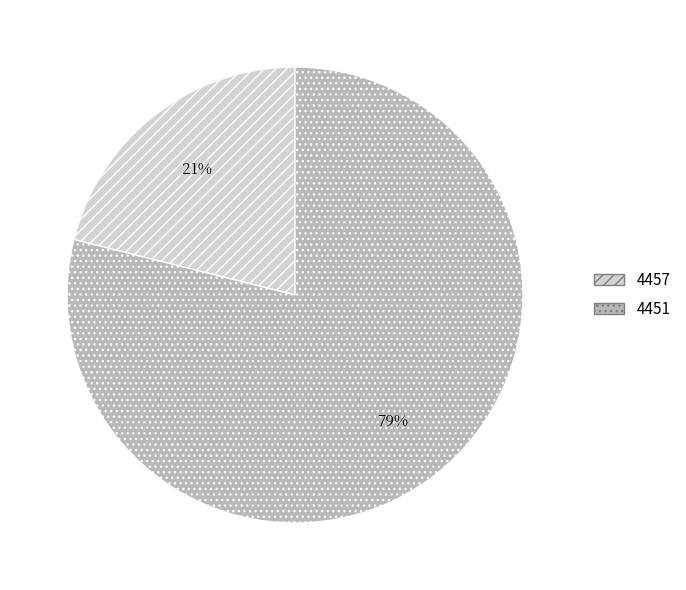

How many slices are in this pie chart?

2